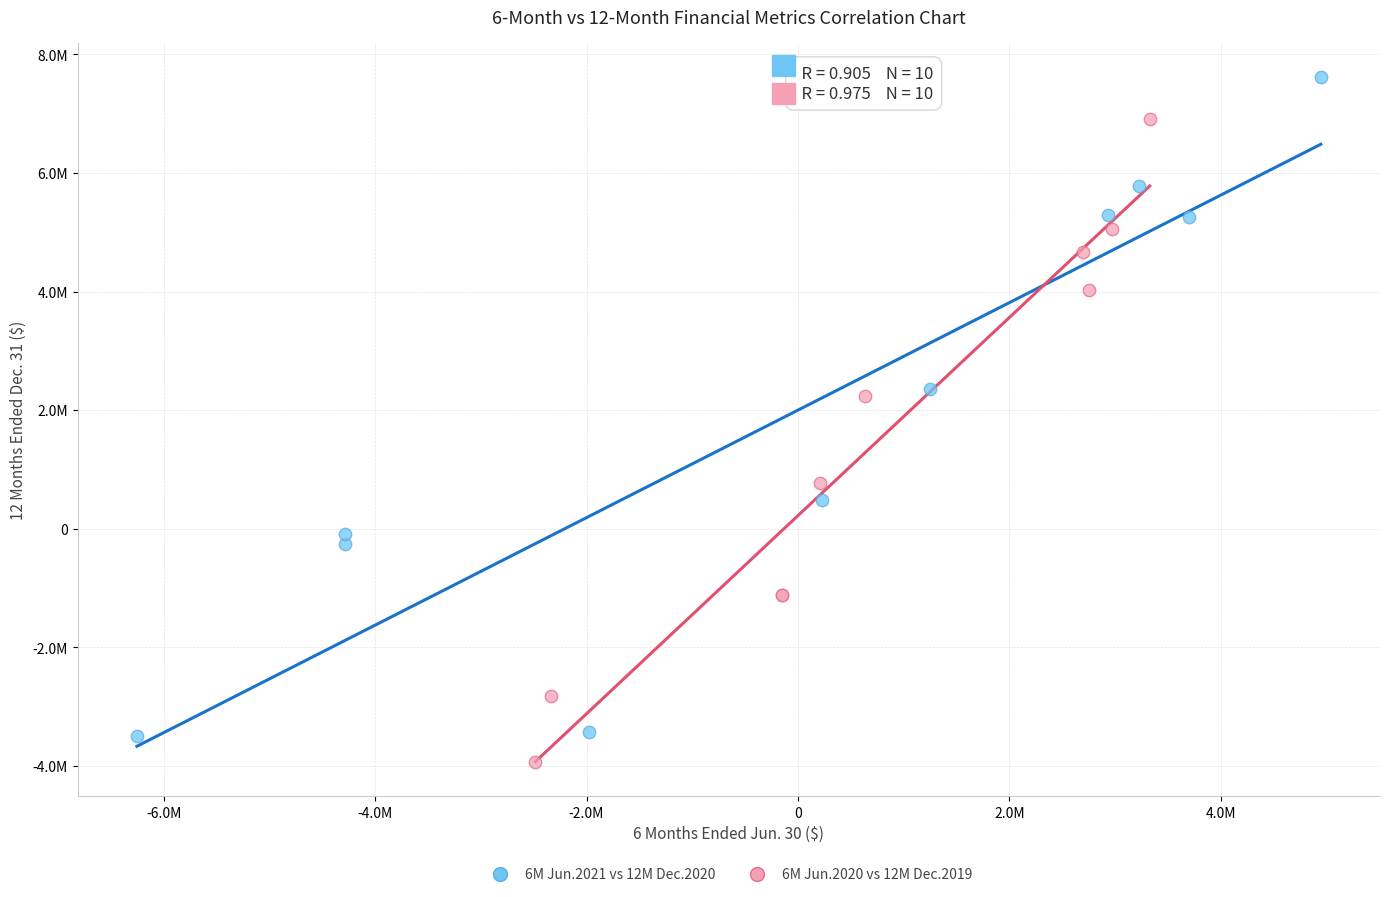

What are all the series names shown in the legend?

6M Jun.2021 vs 12M Dec.2020, 6M Jun.2020 vs 12M Dec.2019